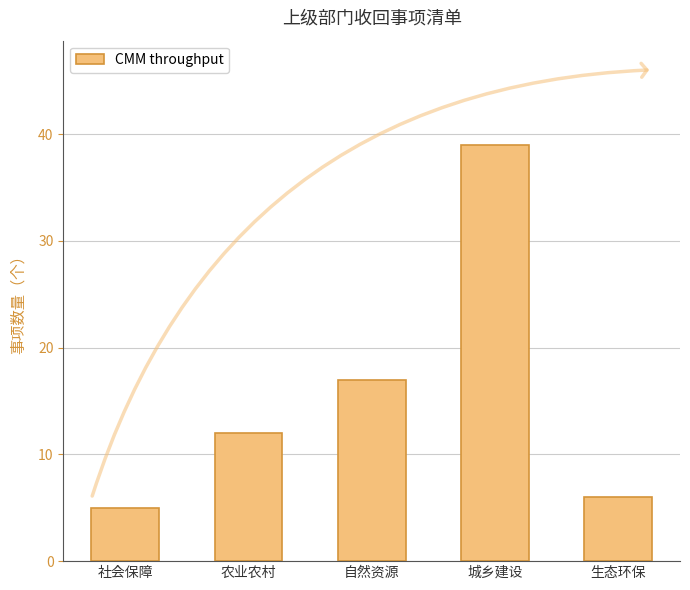

What is the smallest value displayed?

5